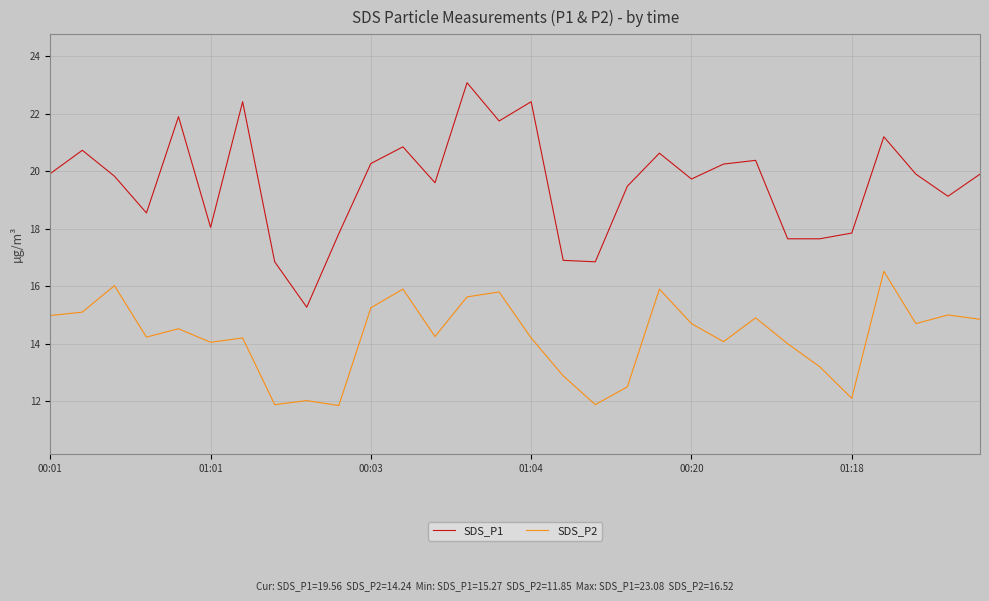

How many interior local valleys does the SDS_P2 series have?

9